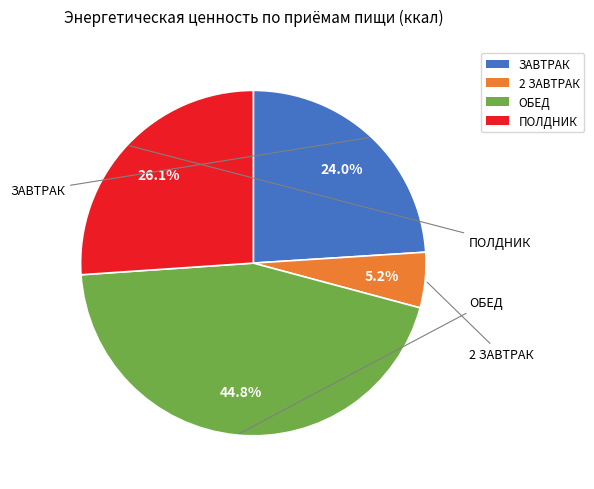

To the nearest percent, what percentage of the pie is ОБЕД?

45%